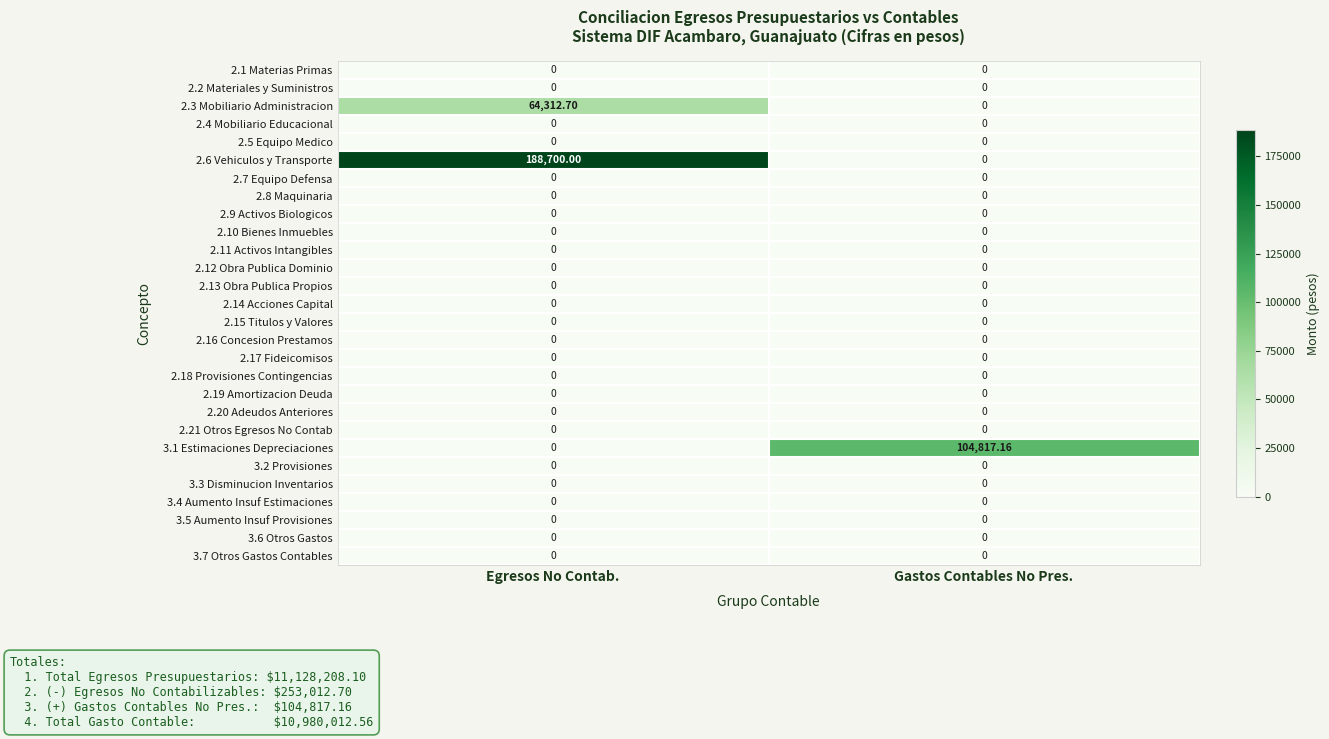

At which label does 3.1 Estimaciones Depreciaciones first exceed 104817?

Gastos Contables No Pres.